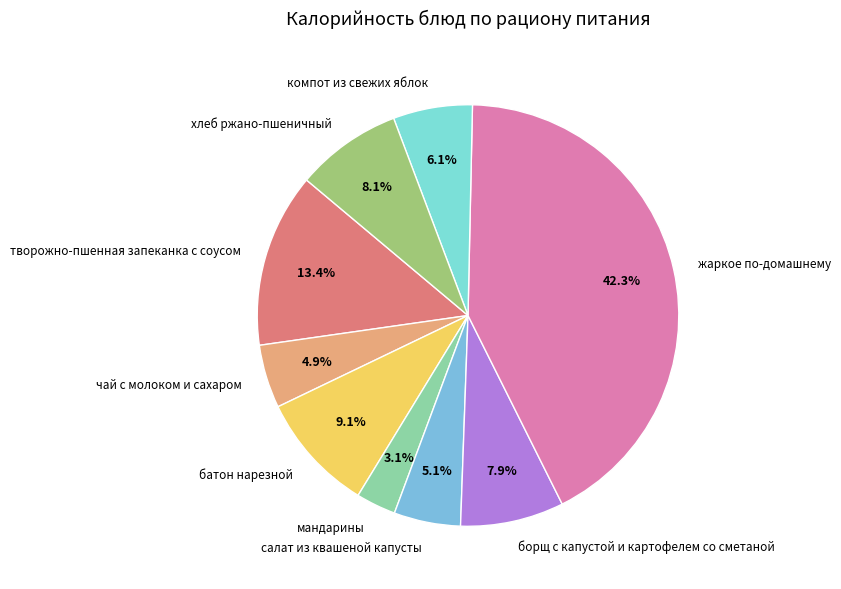

Is there a majority slice in this chart?

No